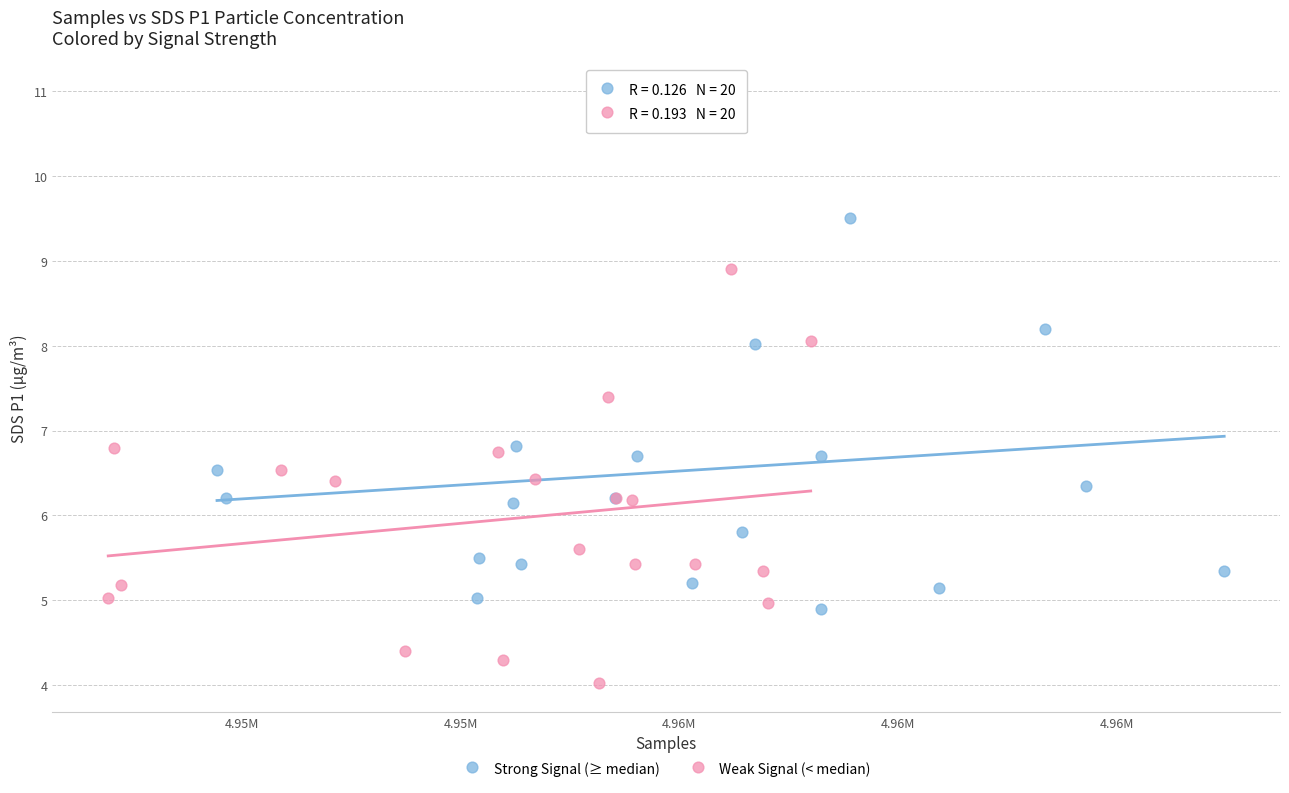

Which series contains the lowest Y value?

Weak Signal (< median)